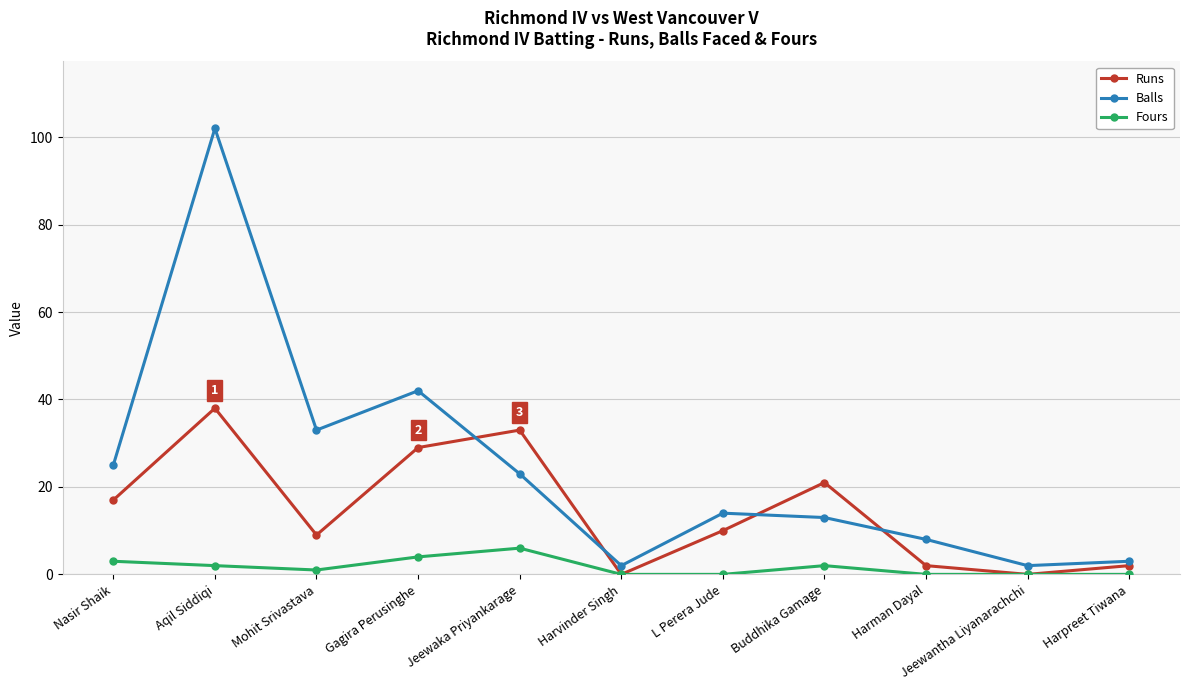

What position from the left is Aqil Siddiqi?

2